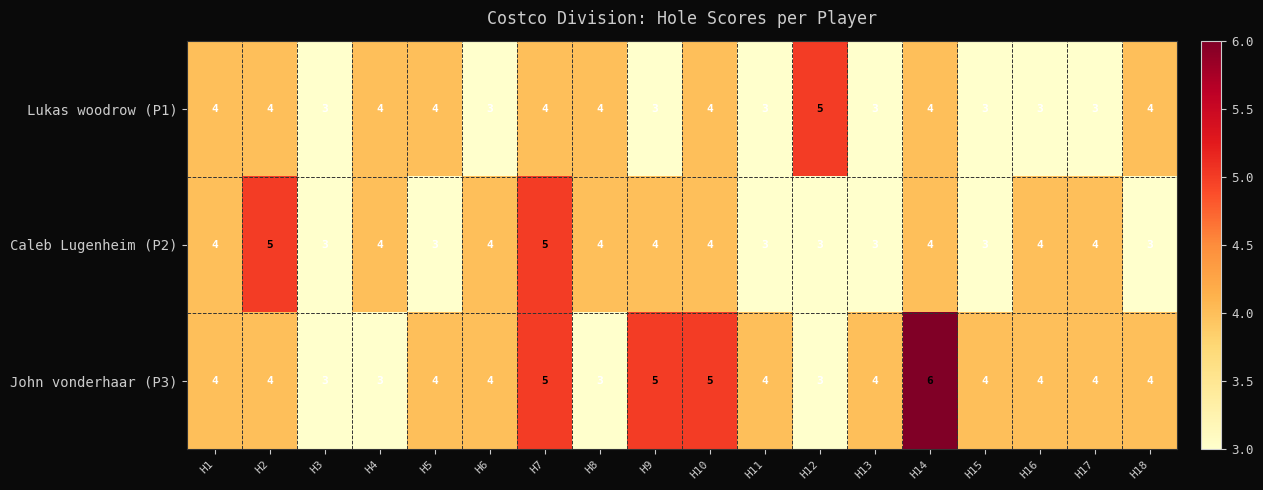

Which series changed the most between H3 and H11?

John vonderhaar (P3)